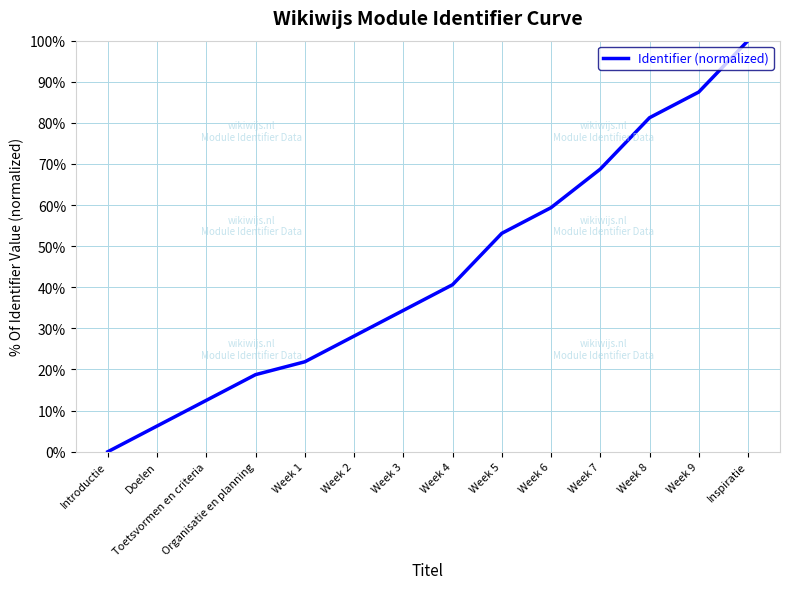

What is the average value?

43.8